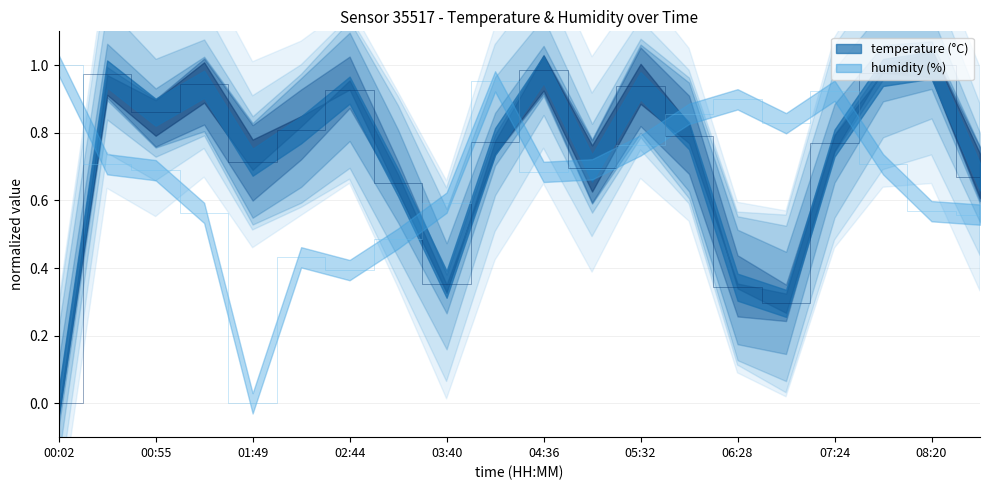

Where is the first local minimum for humidity?

01:49